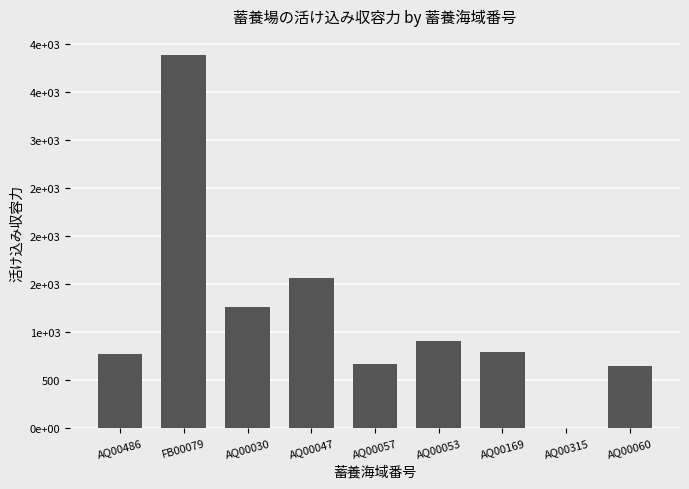

True or false: the data shows 2109 at AQ00030.

False